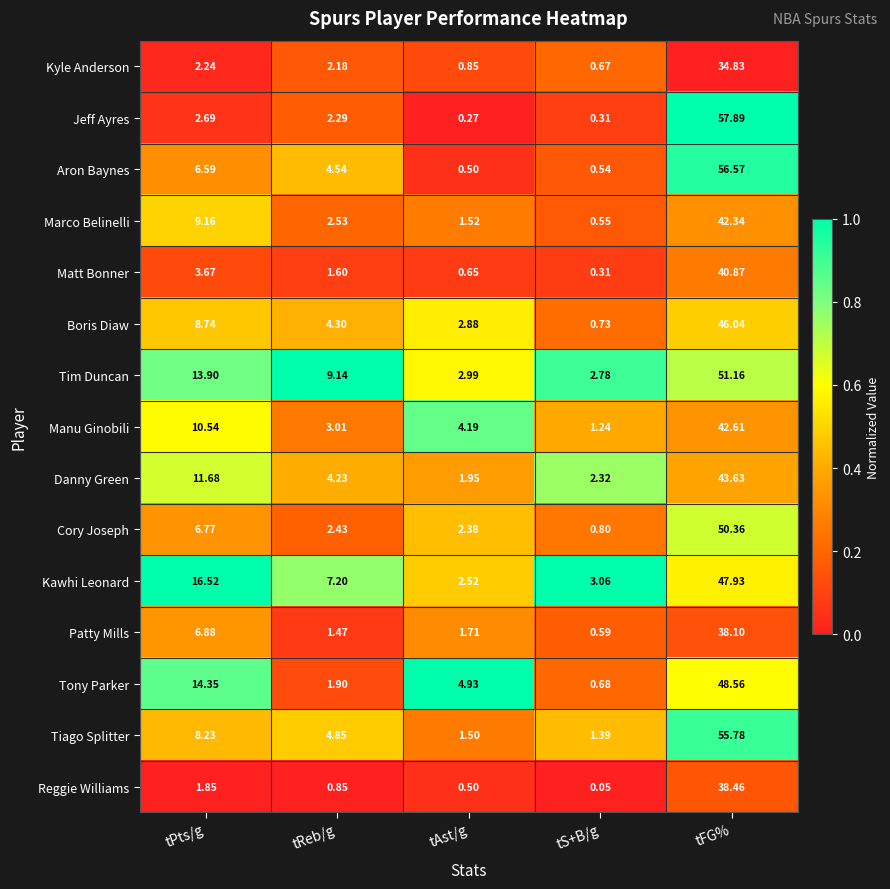

What is the total value across all series at tS+B/g?

16.0